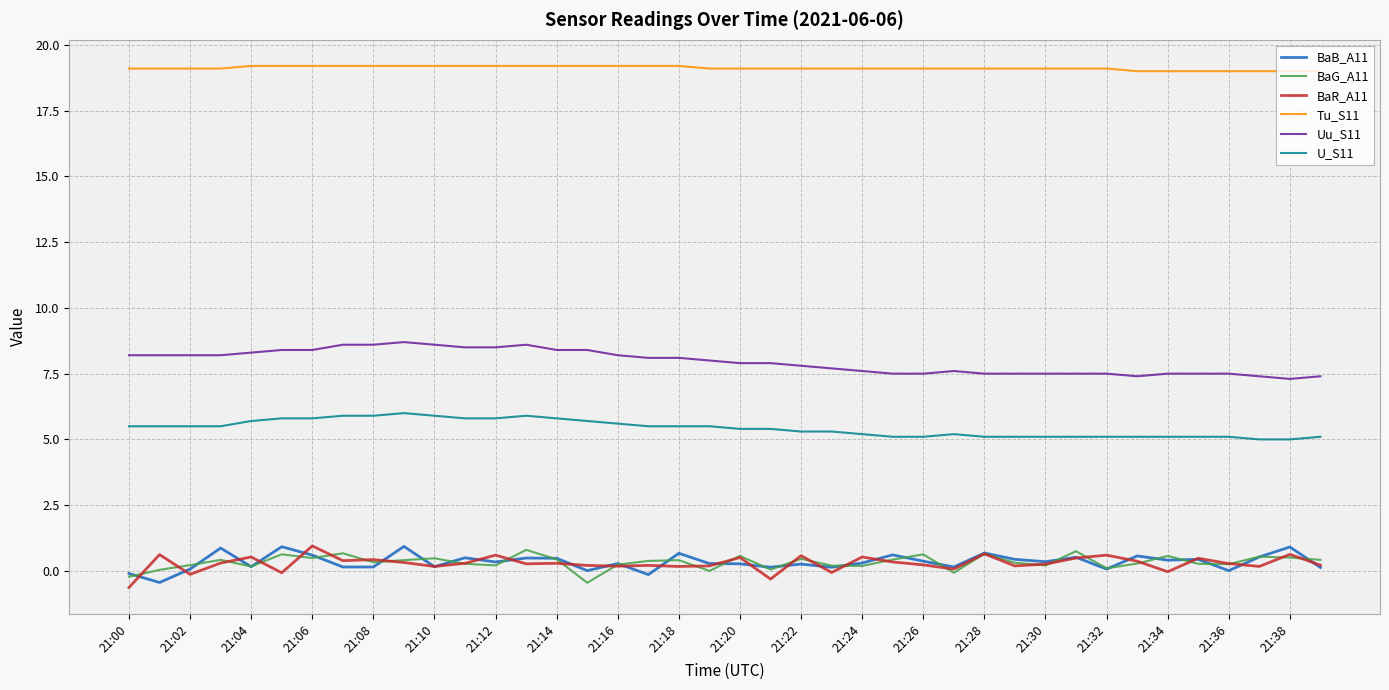

What is the maximum value for BaG_A11?

0.8